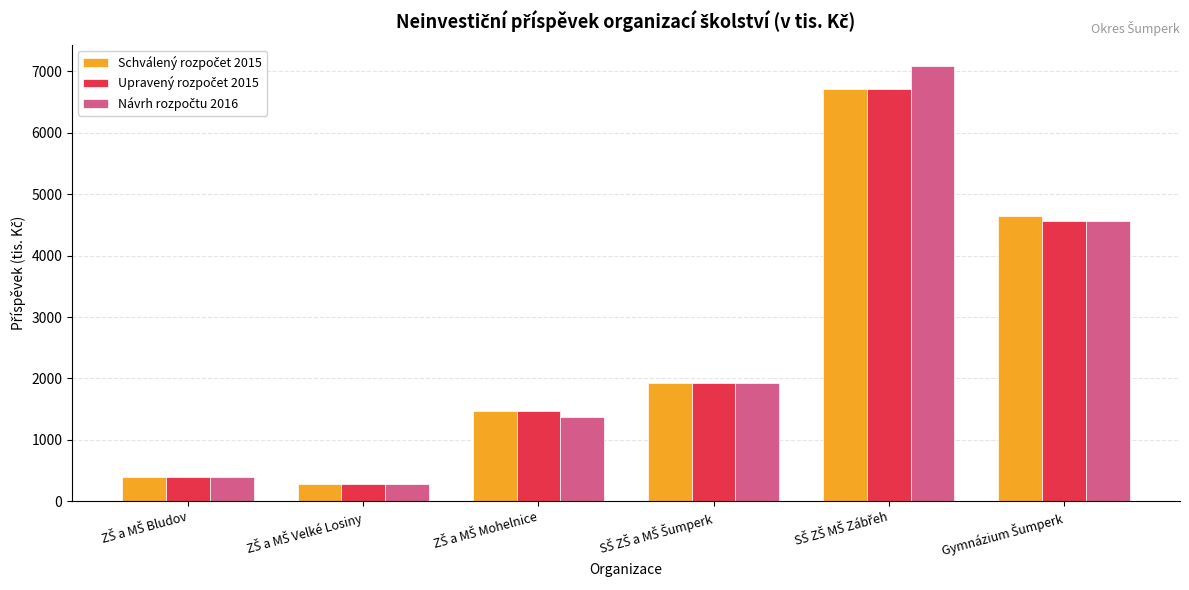

How many categories are shown in the chart?

6